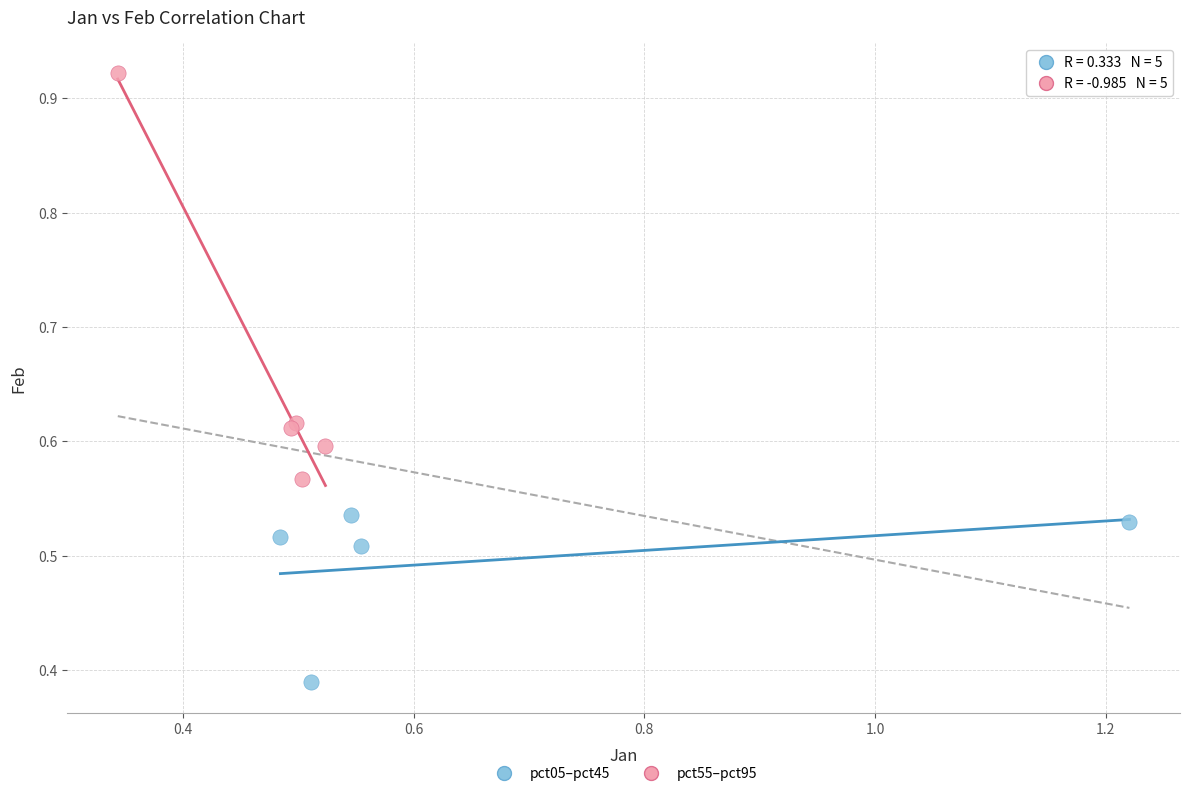

Which series reaches the maximum Y coordinate?

pct55–pct95